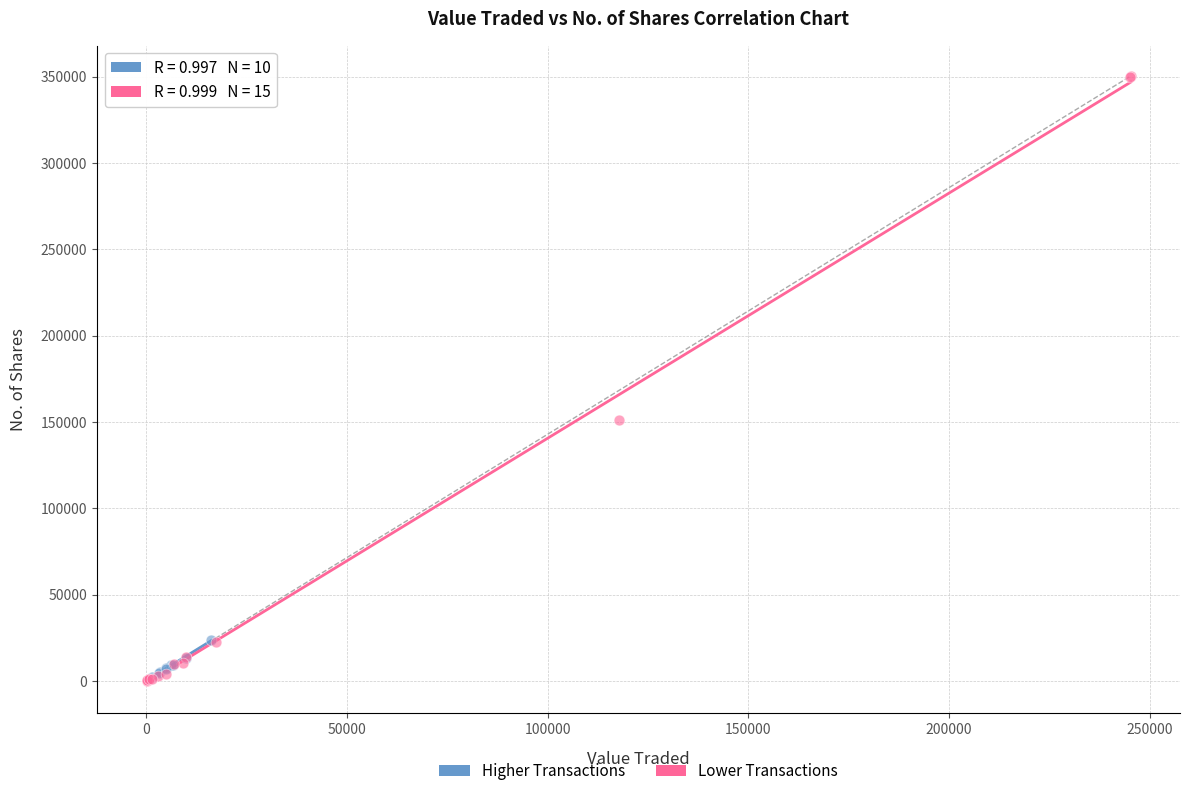

Which series has the widest spread of Y values?

Lower Transactions